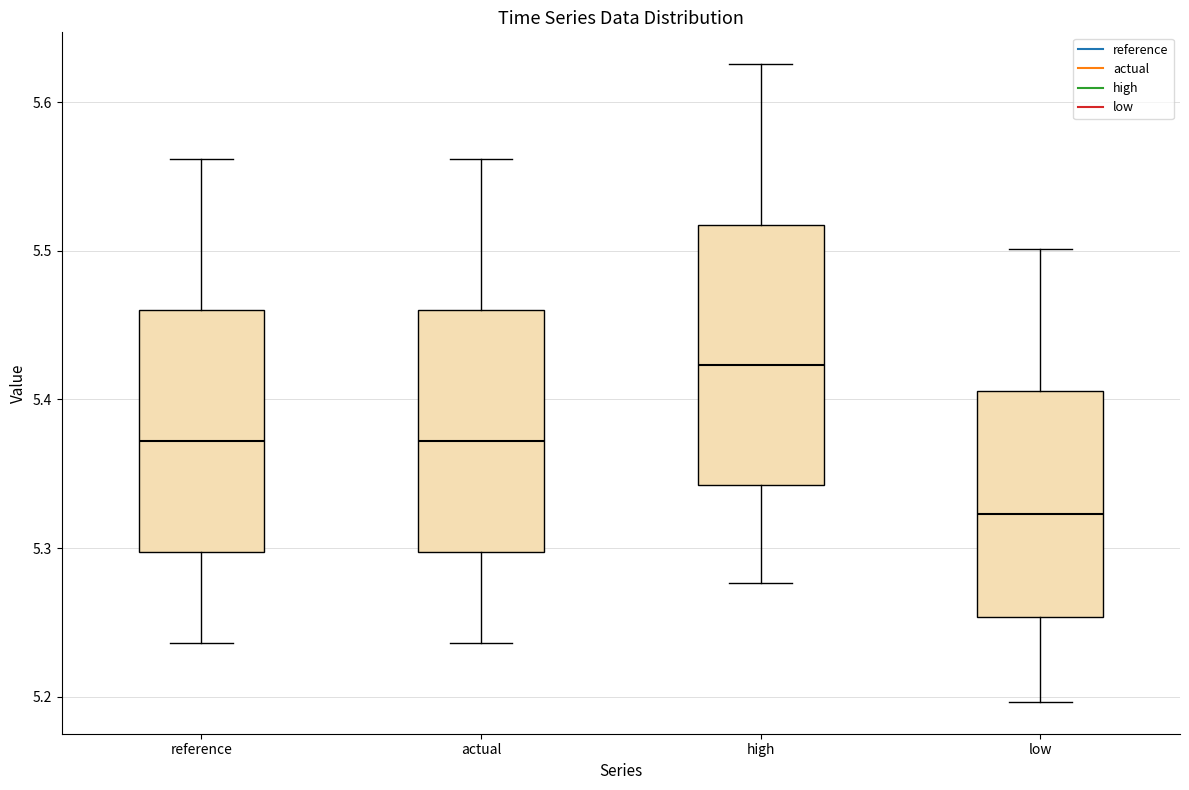

Which box has the highest median line?

high